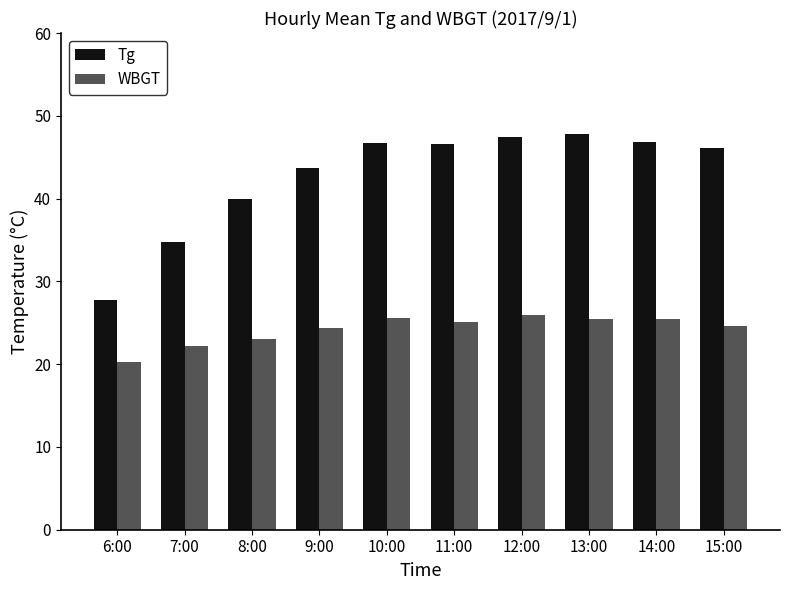

Which series changed the most between 8:00 and 15:00?

Tg